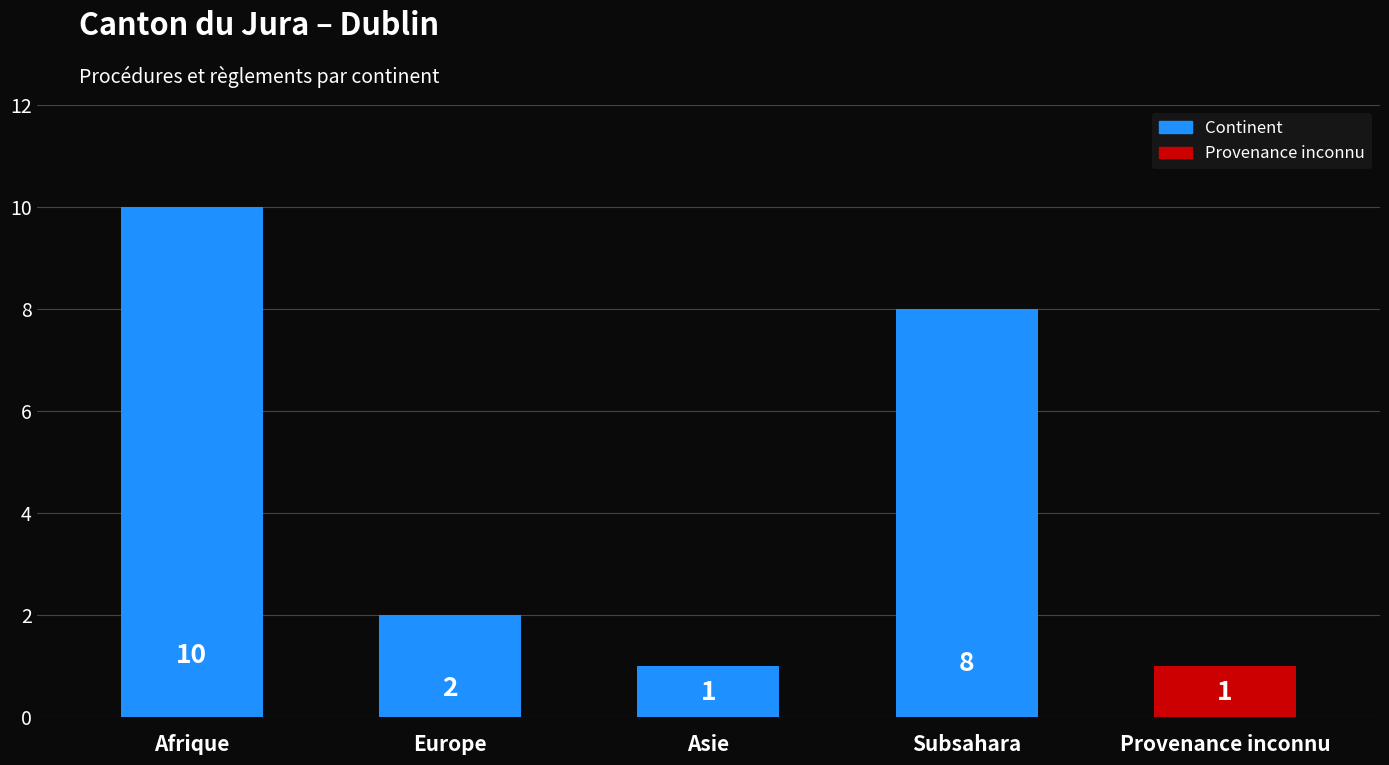

The value at Afrique is 15. True or false?

False